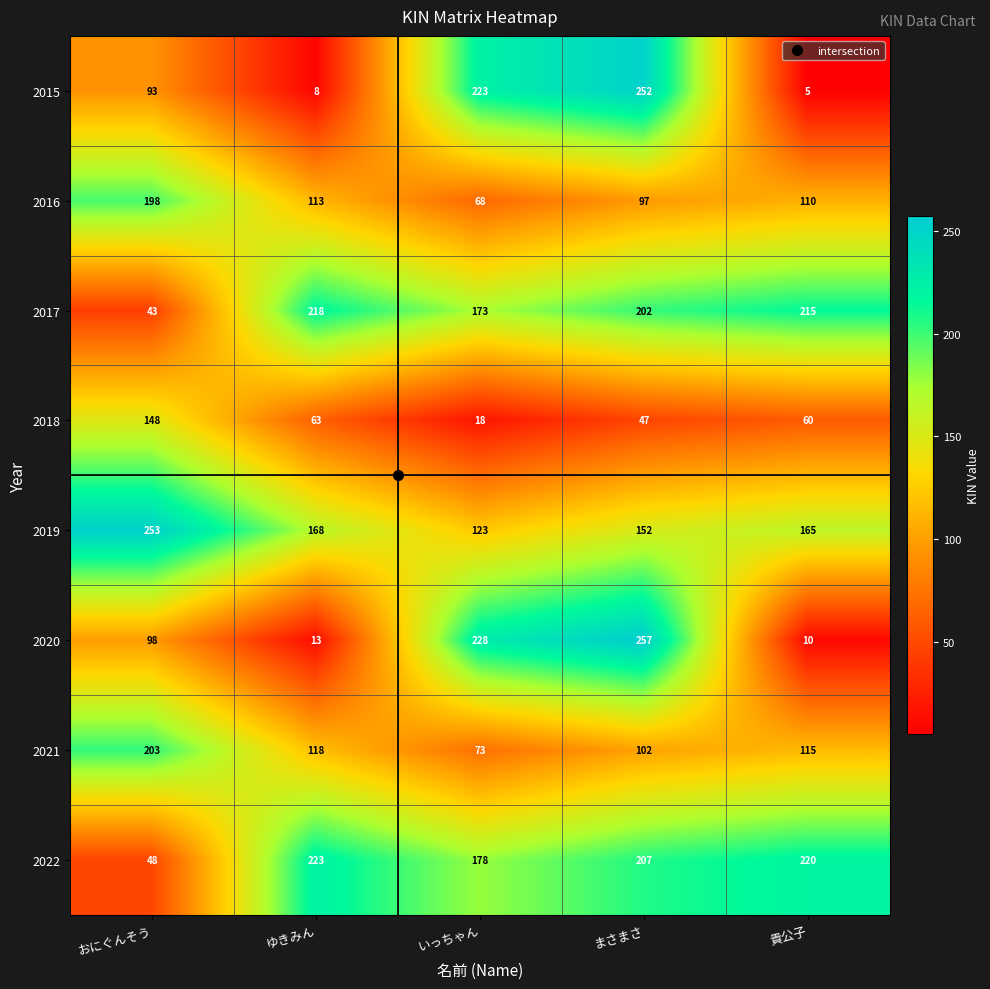

The value of 2018 at まさまさ is 47. True or false?

True